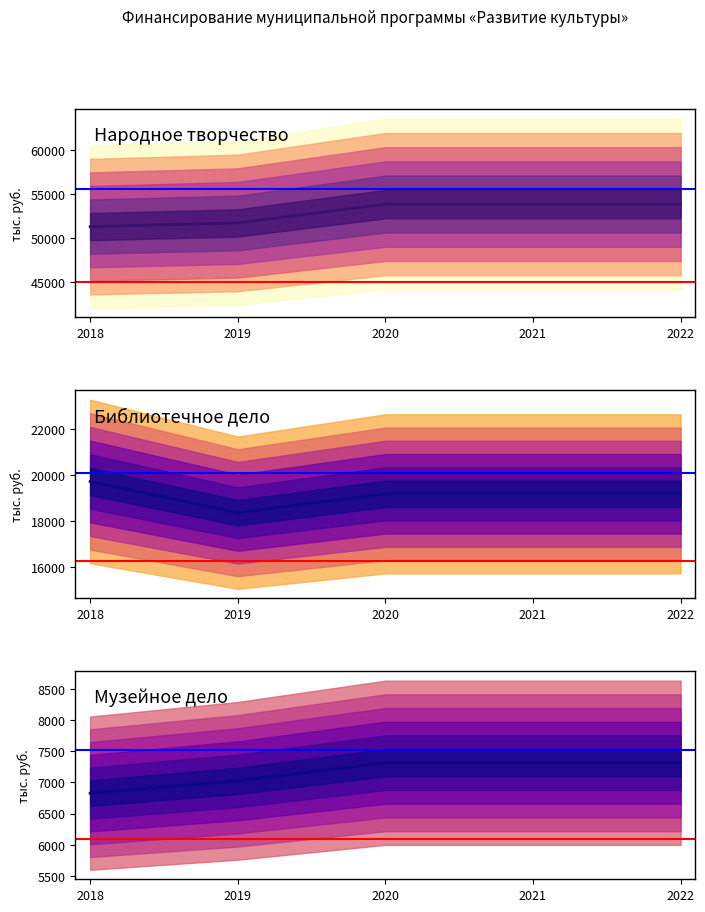

Does the chart display data point markers on the line(s)?

No